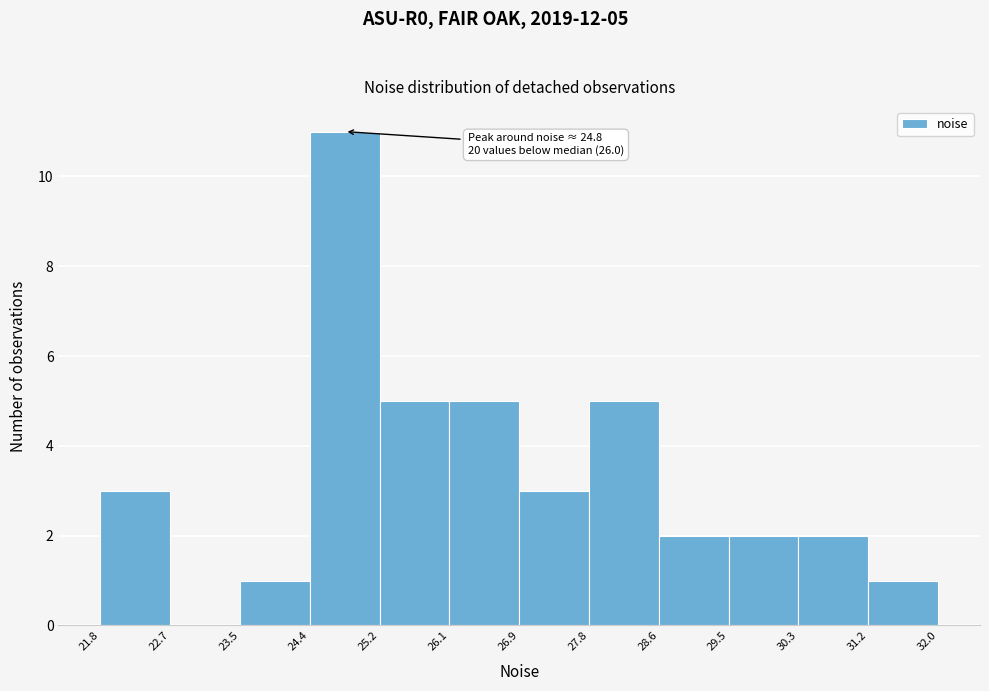

Over which range of the x-axis is the bar tallest?

24.4 to 25.2